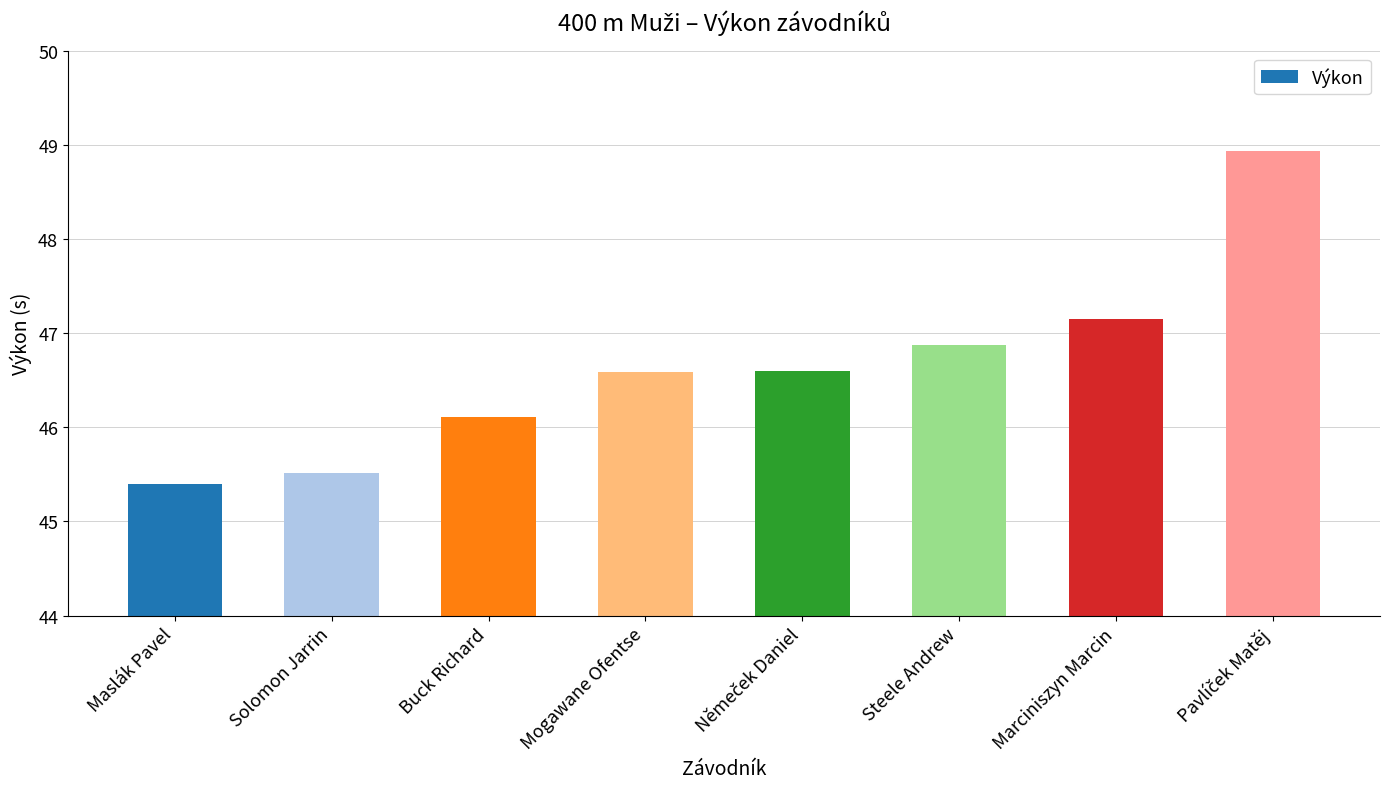

What is the maximum value shown in the chart?

48.9